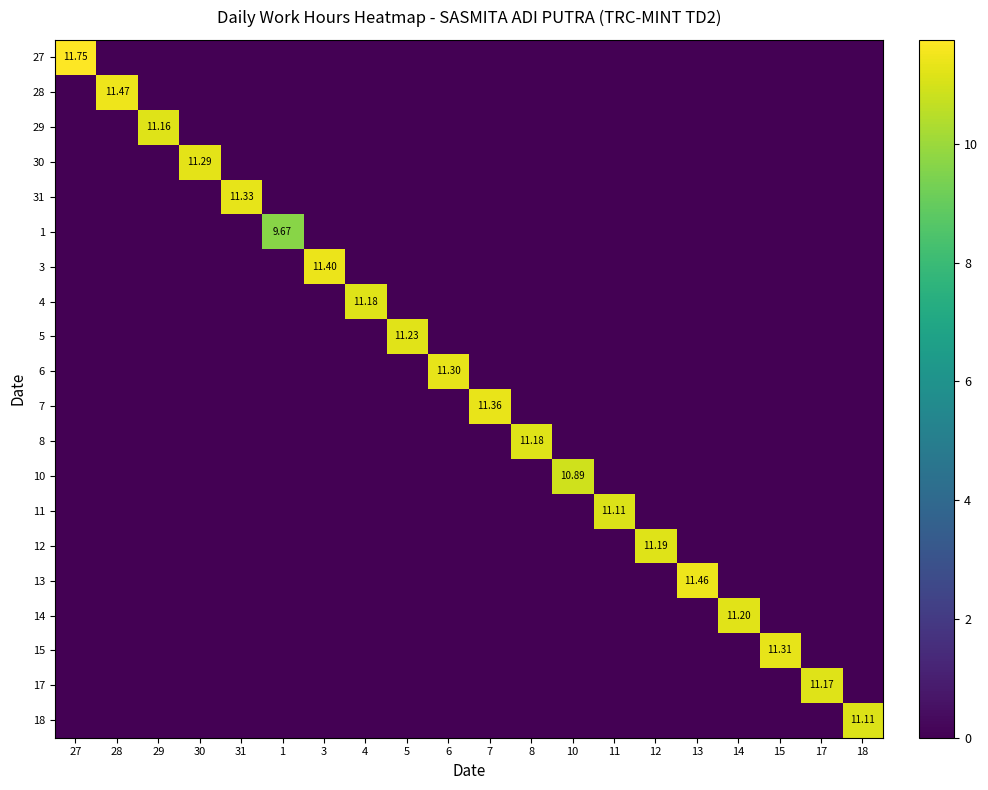

What is the average value of the 14 series?

0.6